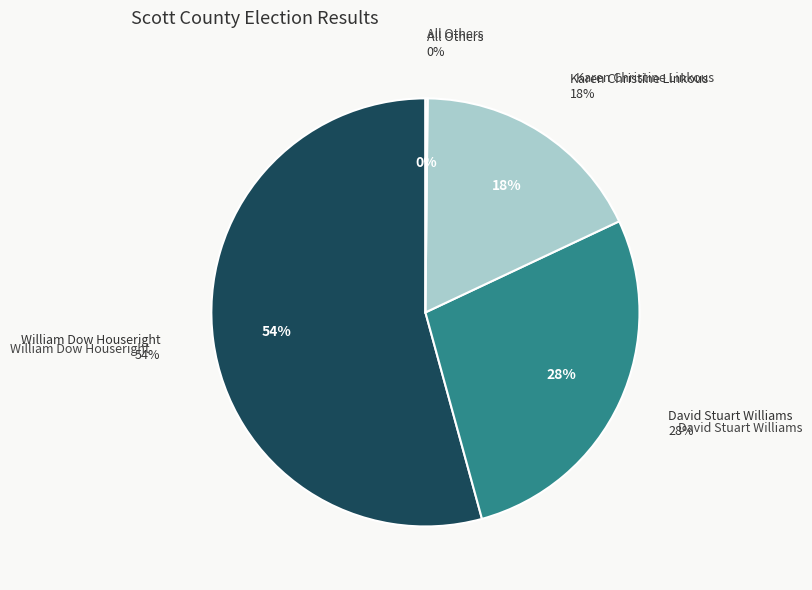

How many slices are in this pie chart?

4